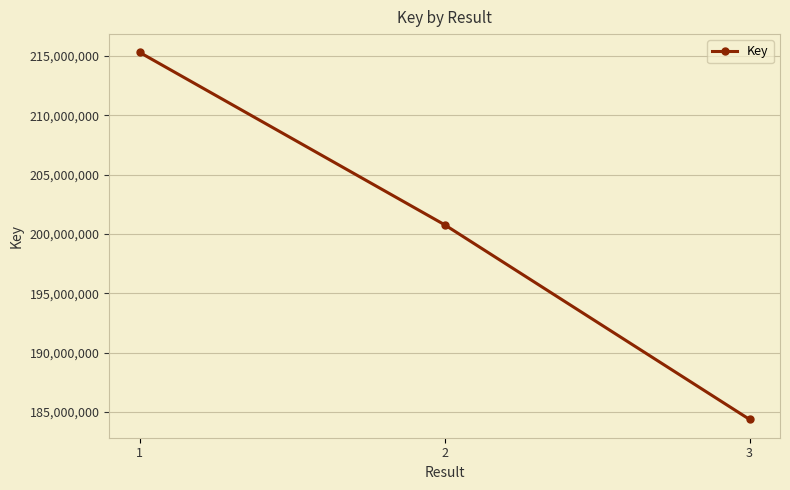

Which has a higher value, 3 or 2?

2